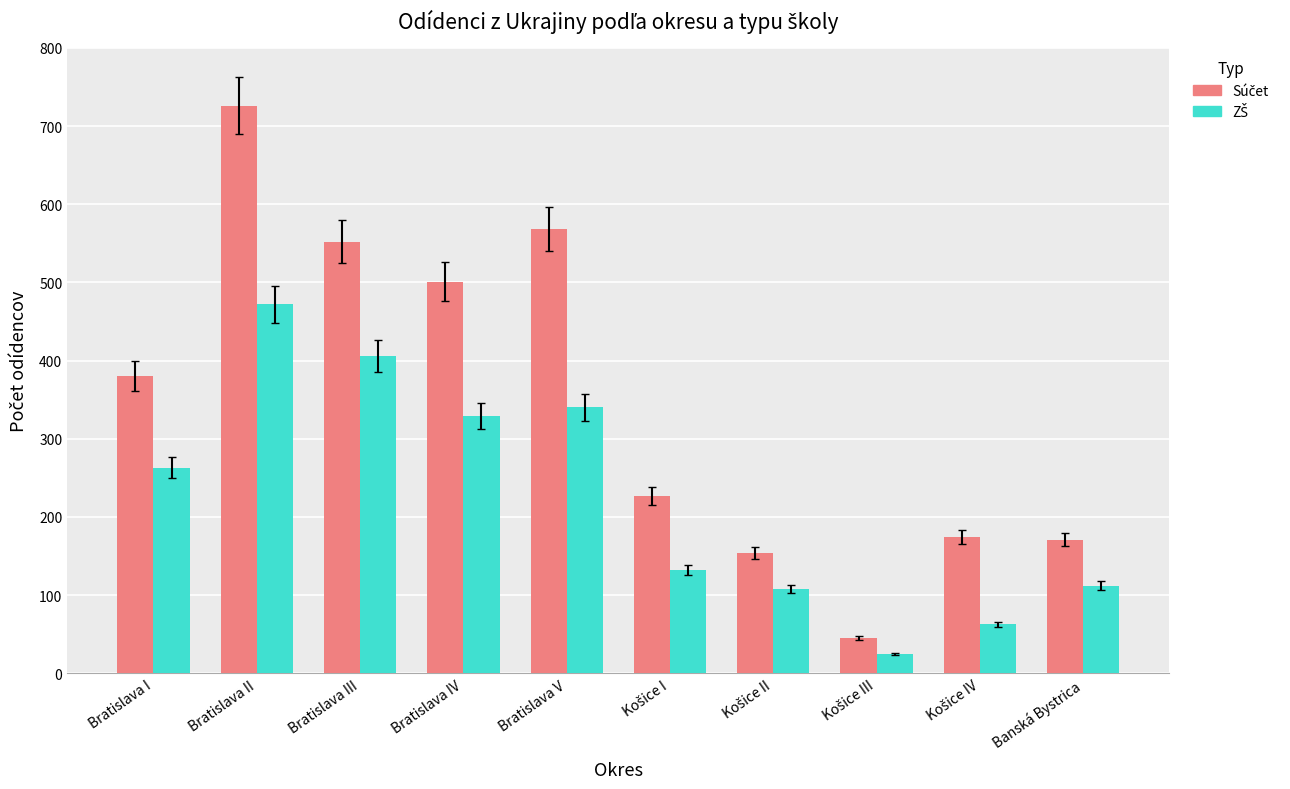

How many categories are shown in the chart?

10